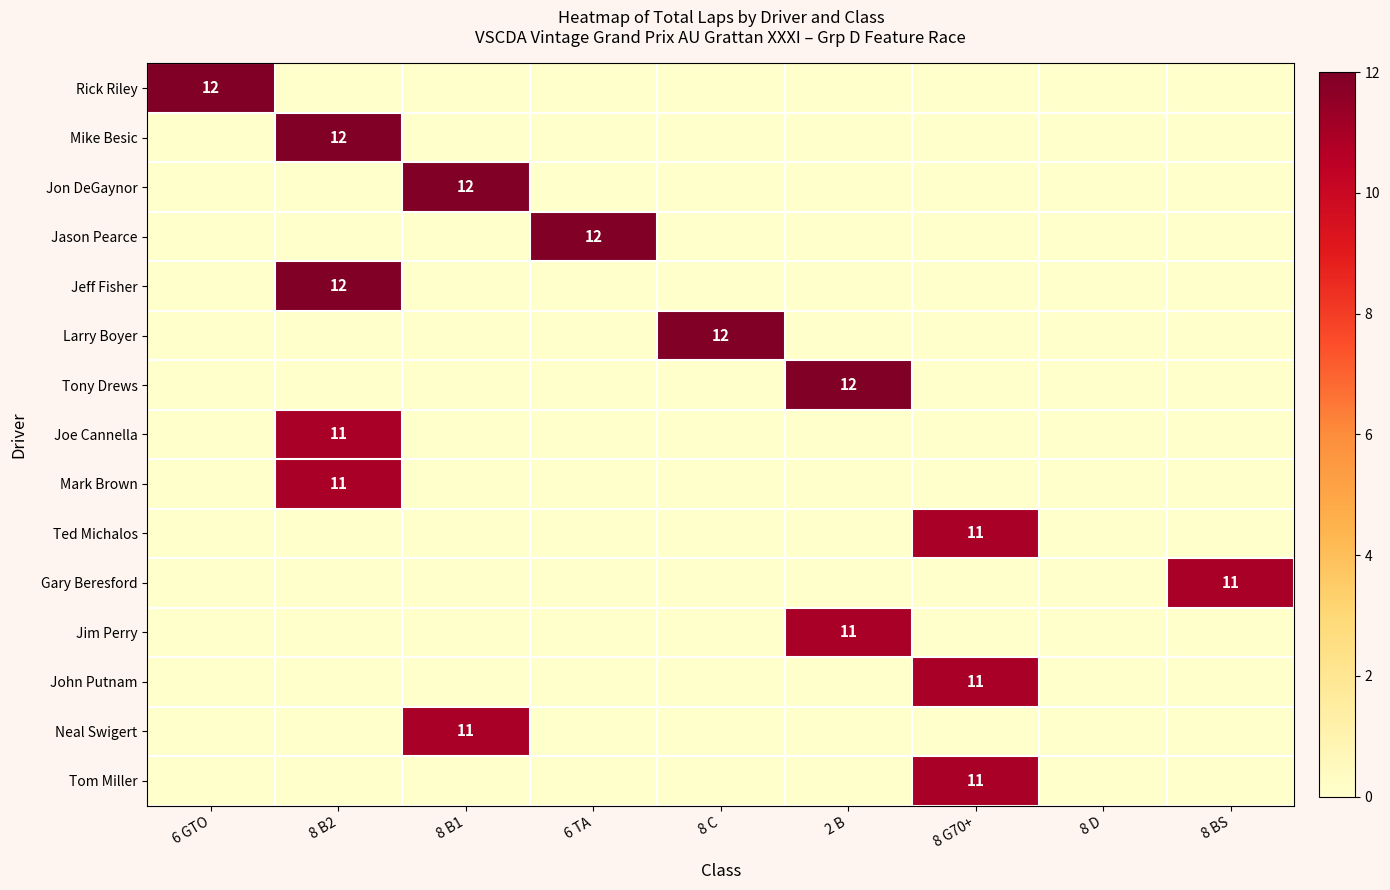

At how many categories does at least one series exceed 3?

8